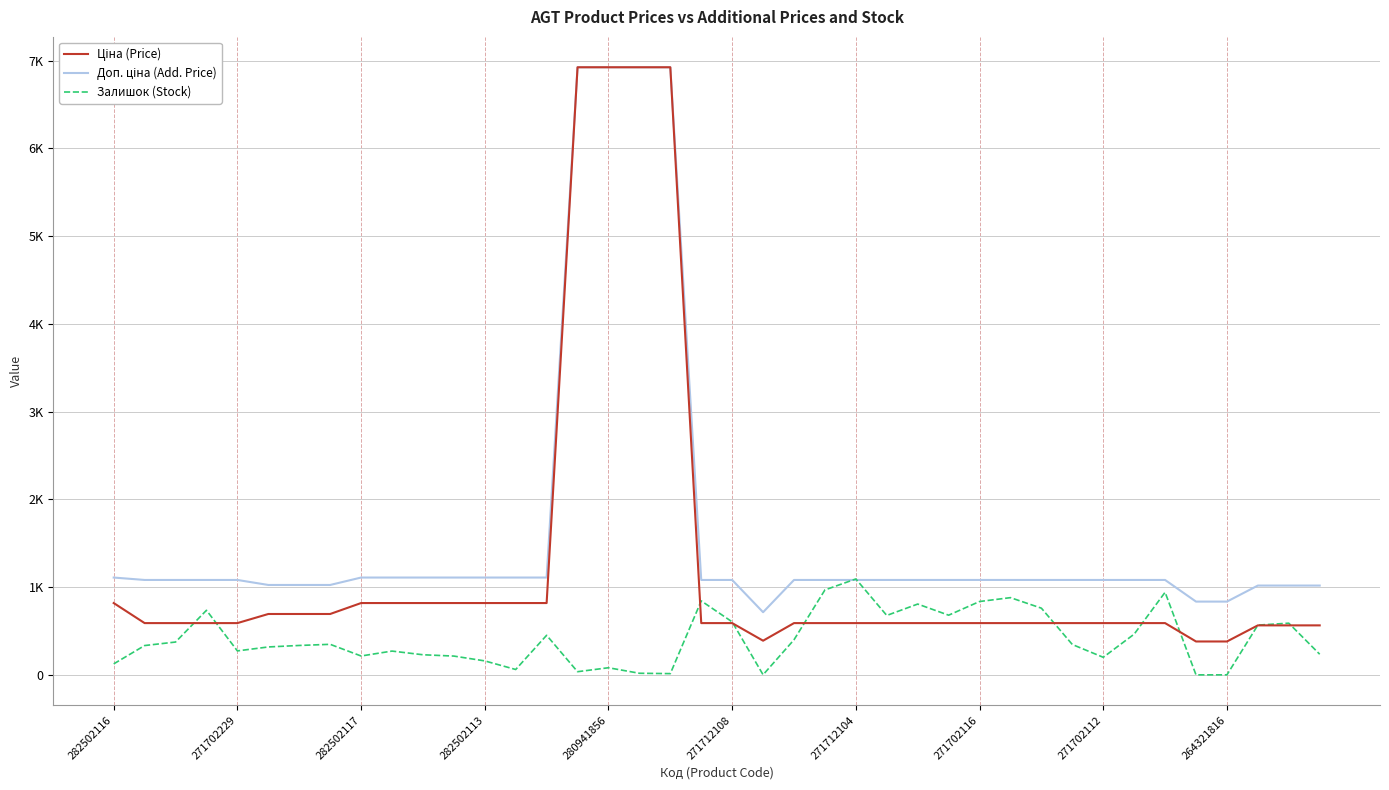

Which series has the largest range (max minus min)?

Ціна (Price)